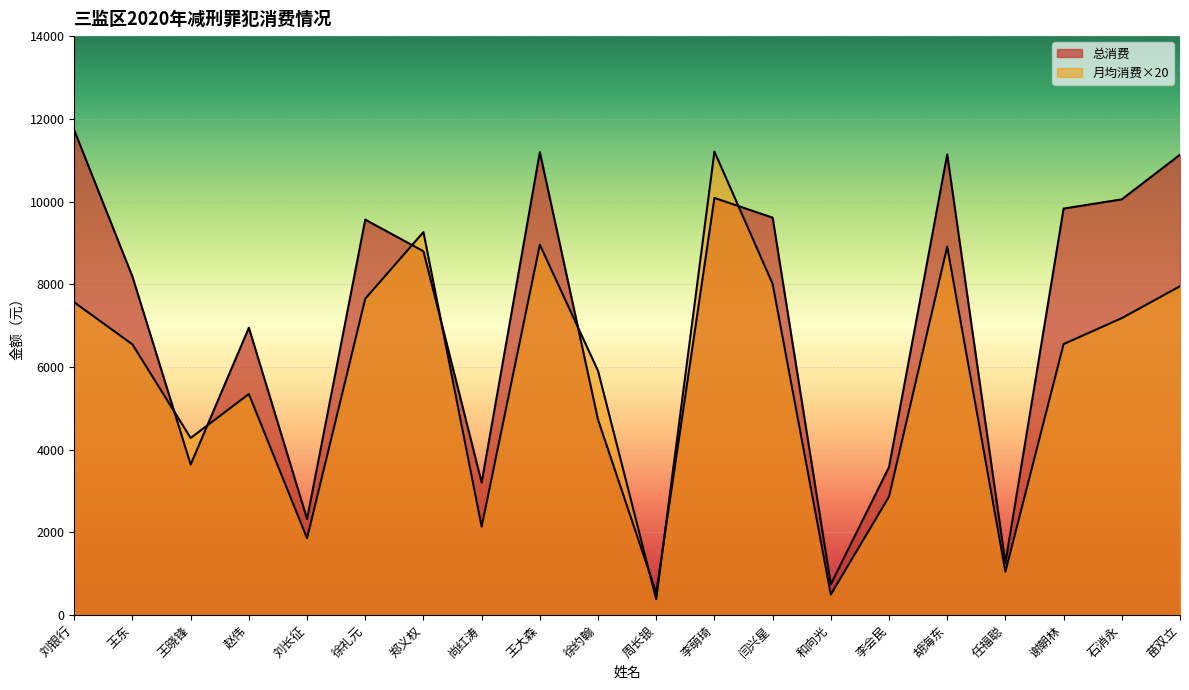

At how many categories does at least one series exceed 6372?

12